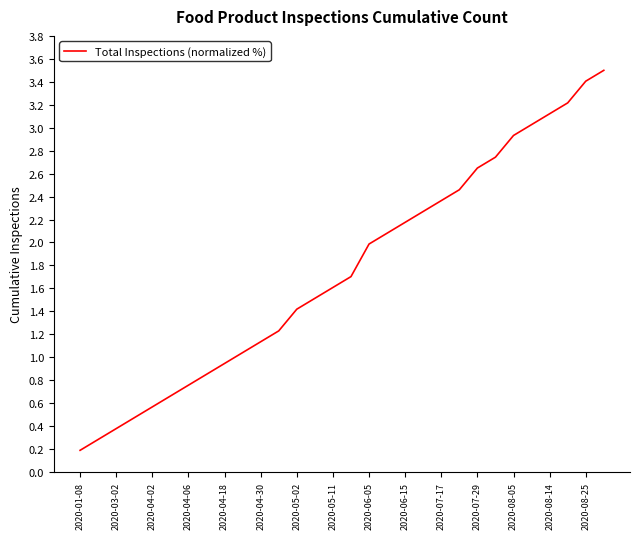

What is the maximum value shown in the chart?

3.5